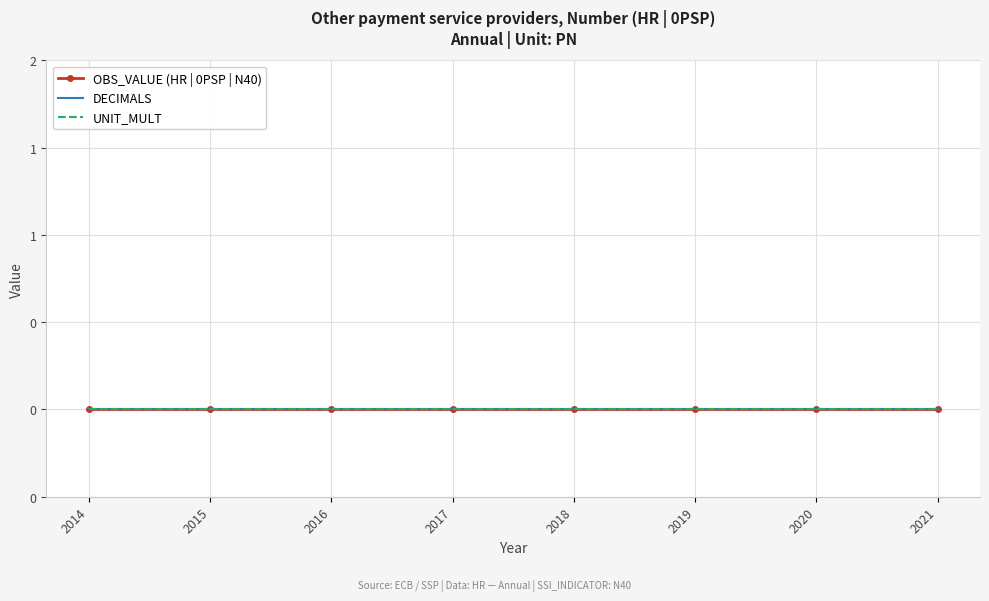

Which label corresponds to the largest value in the chart?

2021